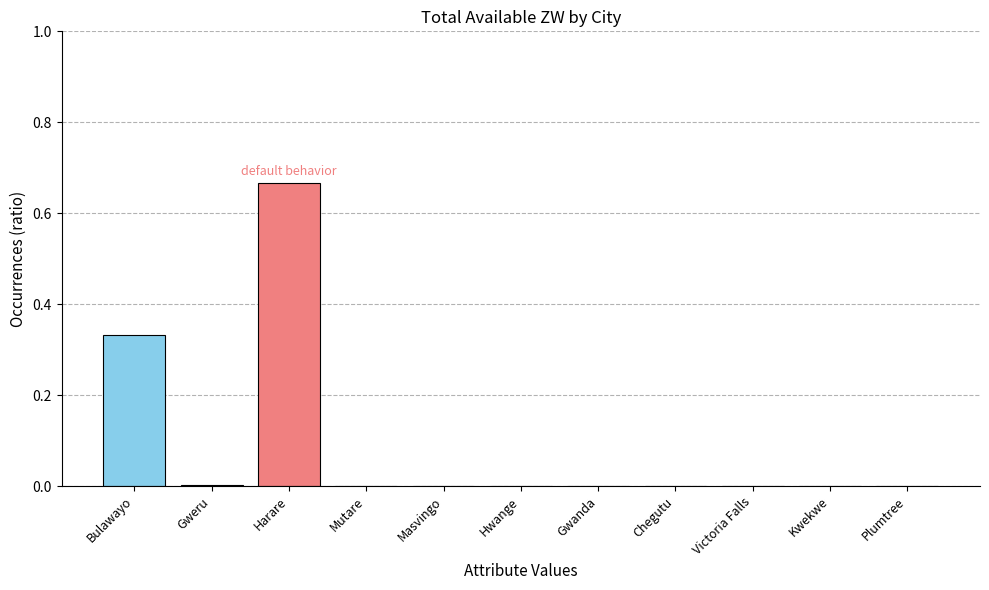

Which category has the highest value across all series?

Harare